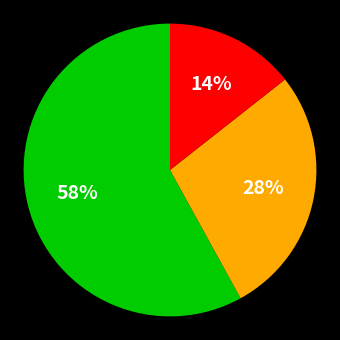

How many segments does this pie chart have?

3